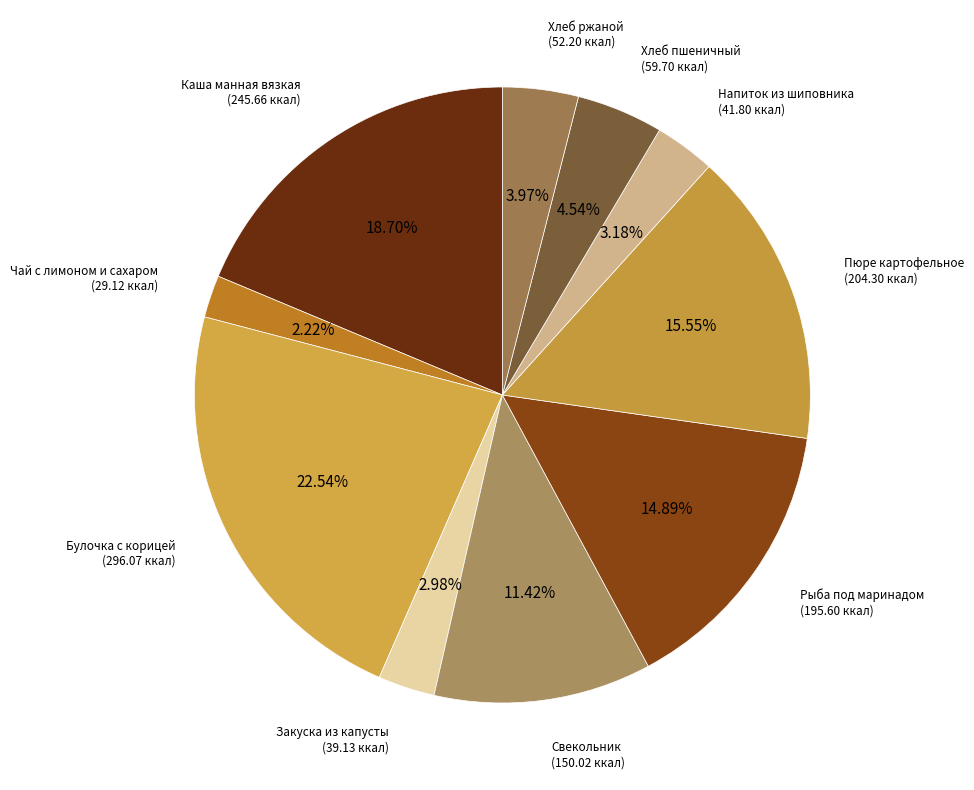

How many segments does this pie chart have?

10